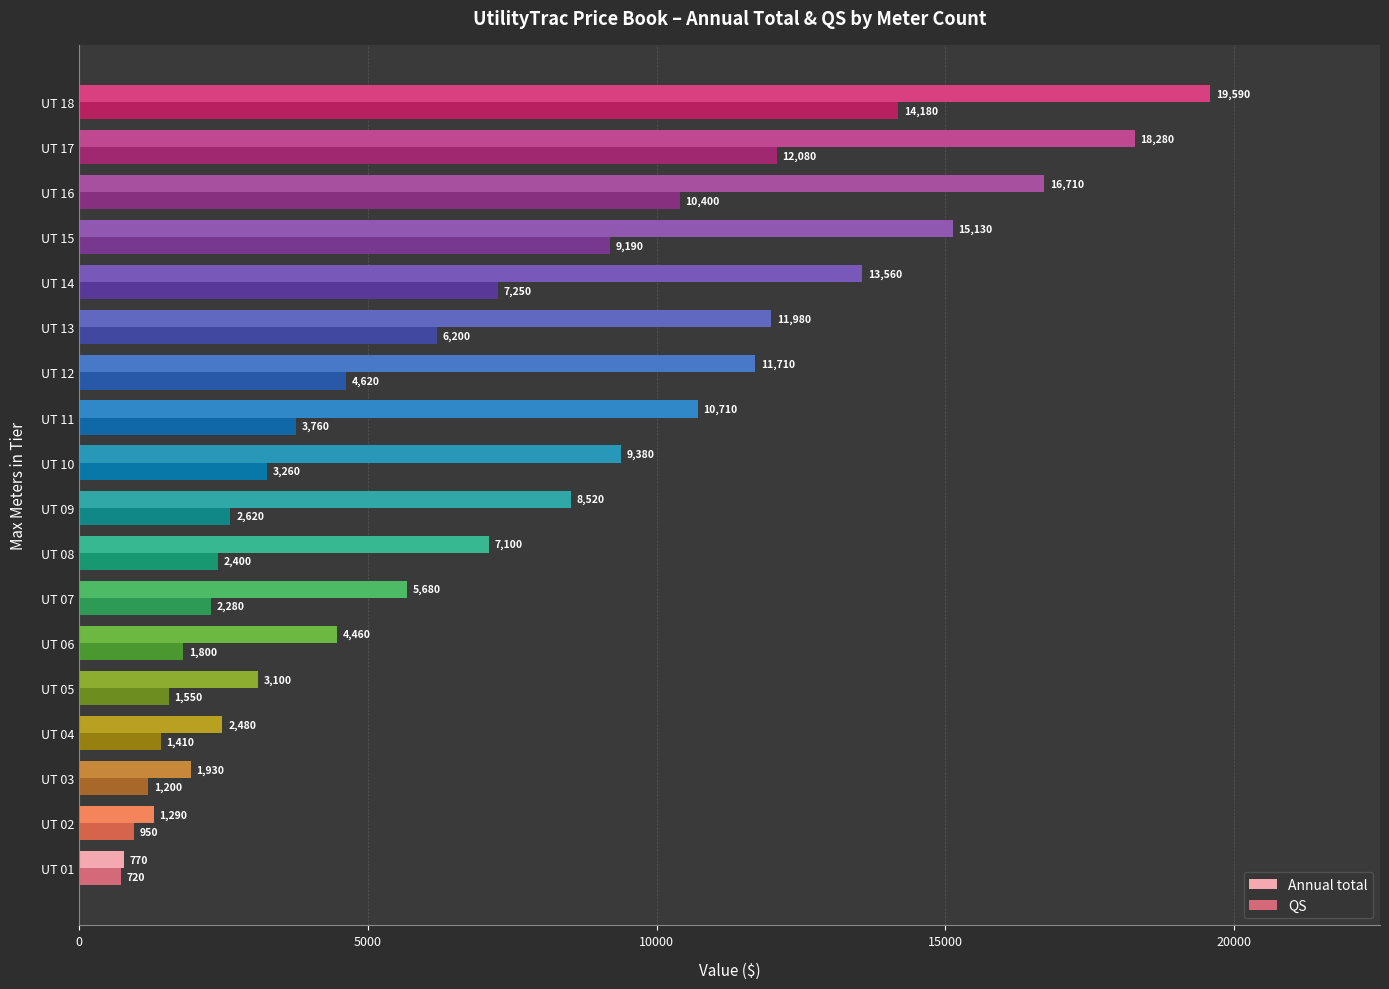

What are all the series names shown in the legend?

Annual total, QS